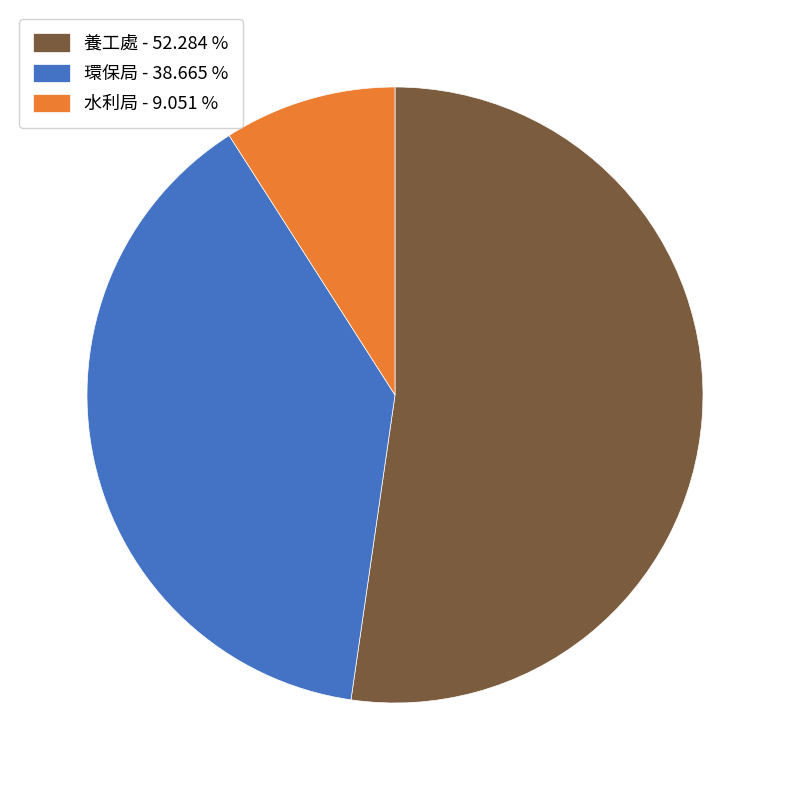

The 環保局 slice represents 39% of the pie. True or false?

True